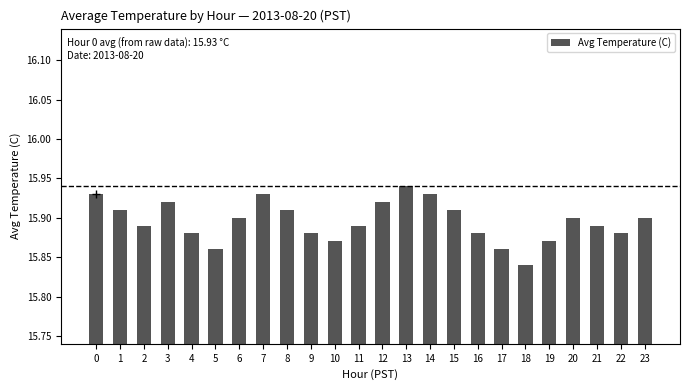

Which category has the lowest value across all series?

18